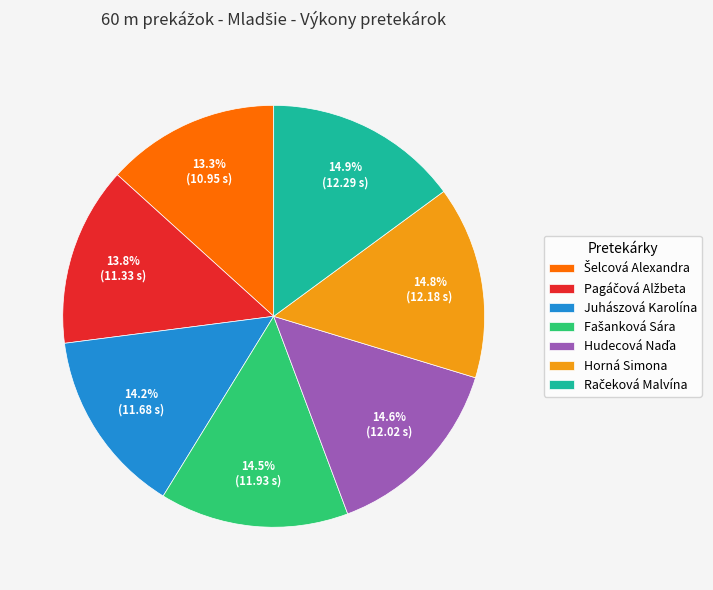

Is it true that Juhászová Karolína is 14% of the pie?

True